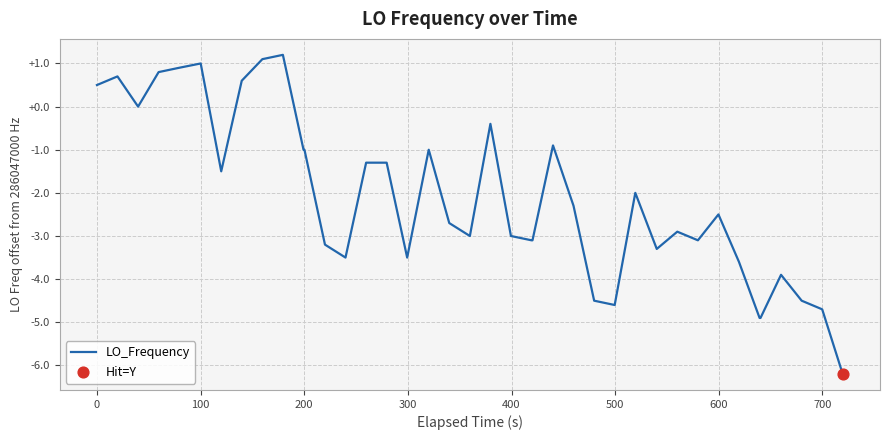

What is the difference between the maximum and minimum values?

7.4